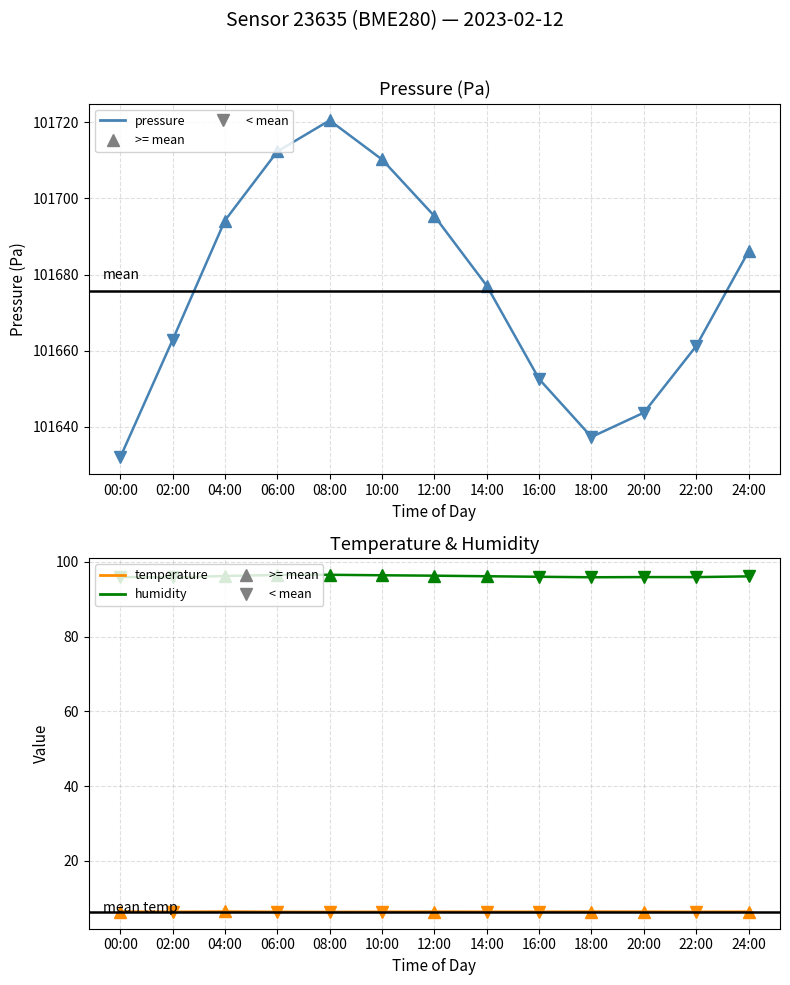

What is the difference between the maximum and second lowest values in the pressure series?

83.1